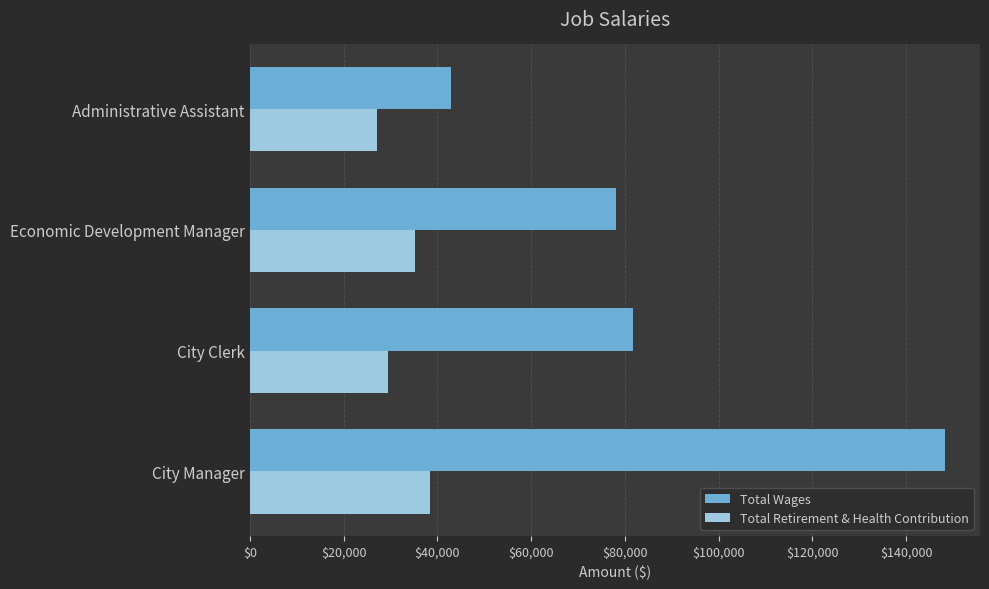

List the series in order of their overall mean, lowest first.

Total Retirement & Health Contribution, Total Wages